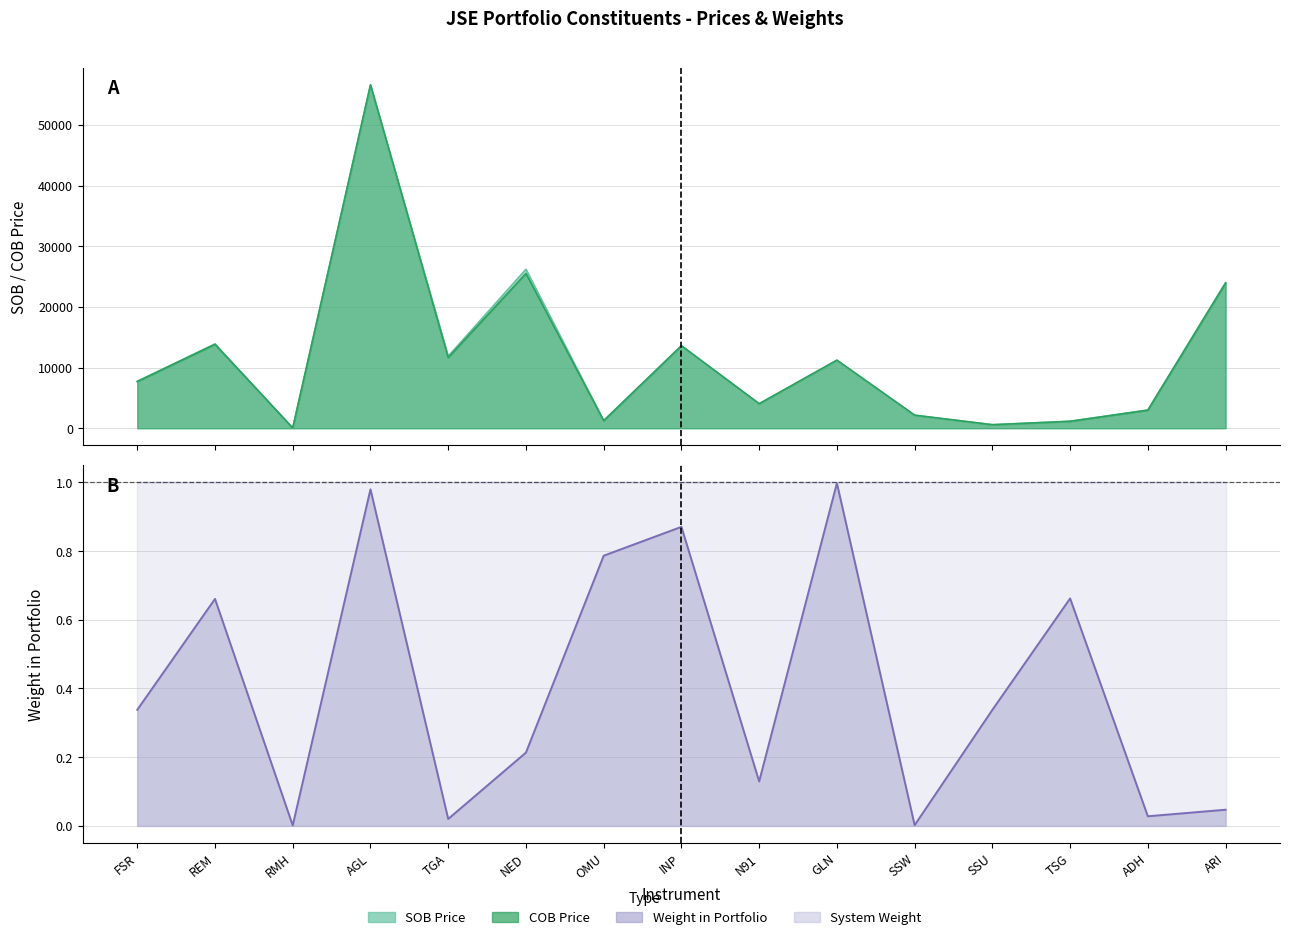

Which series has the widest spread of values?

COB Price